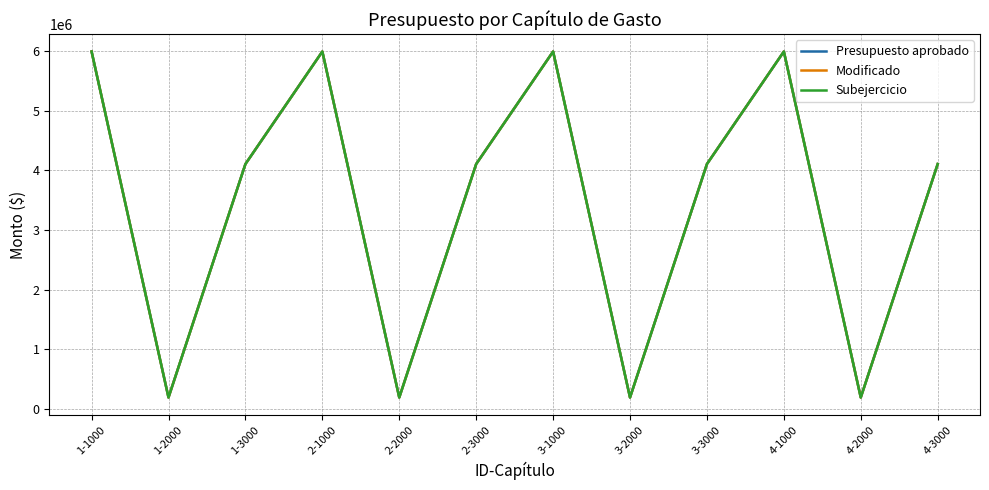

How many values in the Presupuesto aprobado series are below 4106201?

4